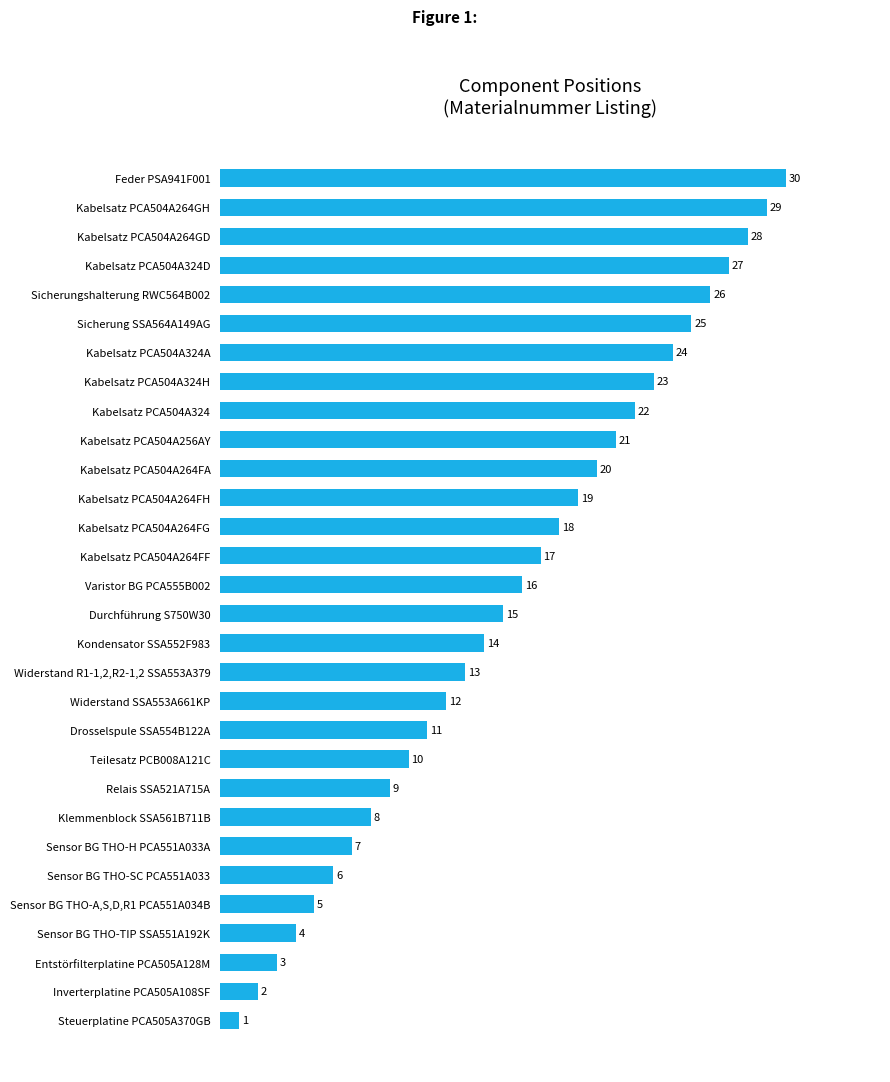

At which category does the chart reach its minimum across all series?

Steuerplatine PCA505A370GB